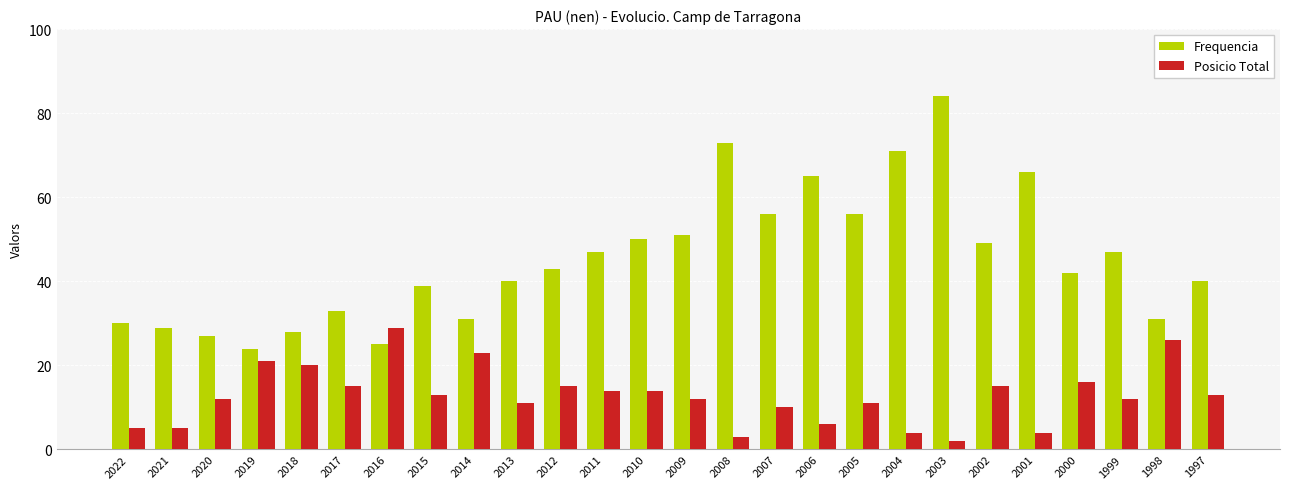

How many values in the Posicio Total series are below 13?

13